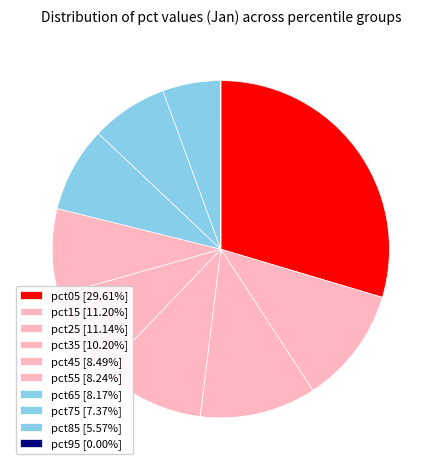

To the nearest percent, what portion does pct75 represent?

7%